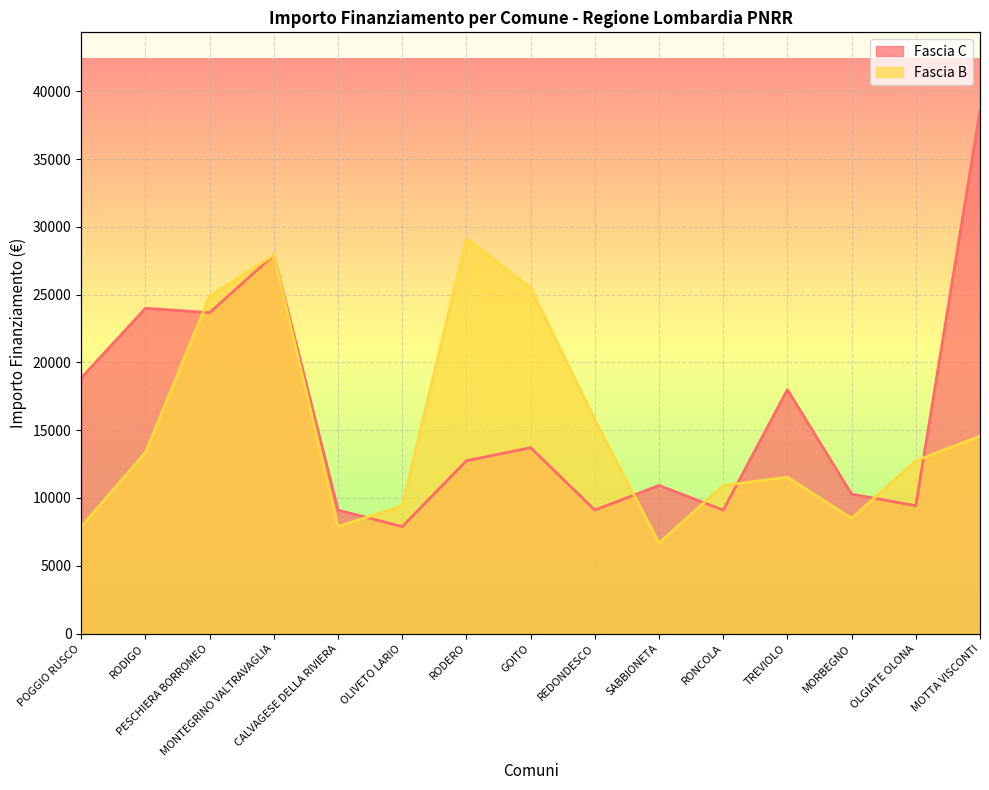

The value of Fascia B at MORBEGNO is 14865. True or false?

False